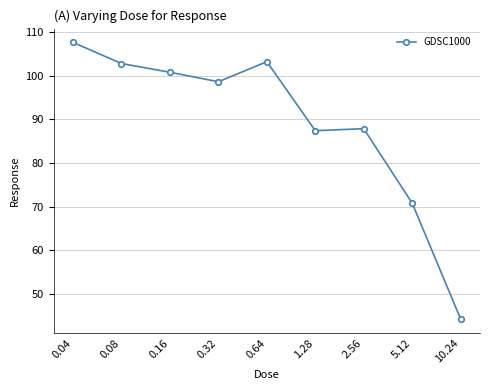

At which category does the data reach its first local valley?

0.32